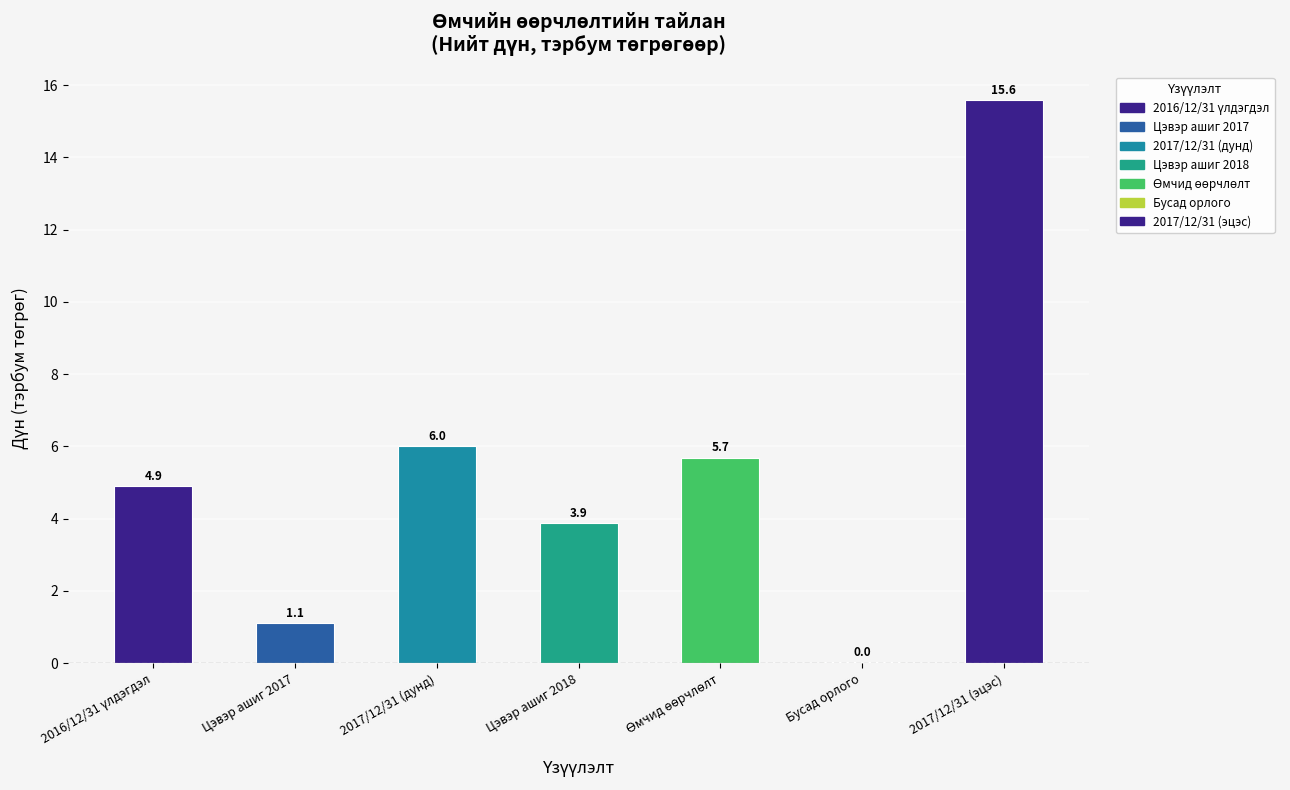

What is the greatest value displayed?

15.6